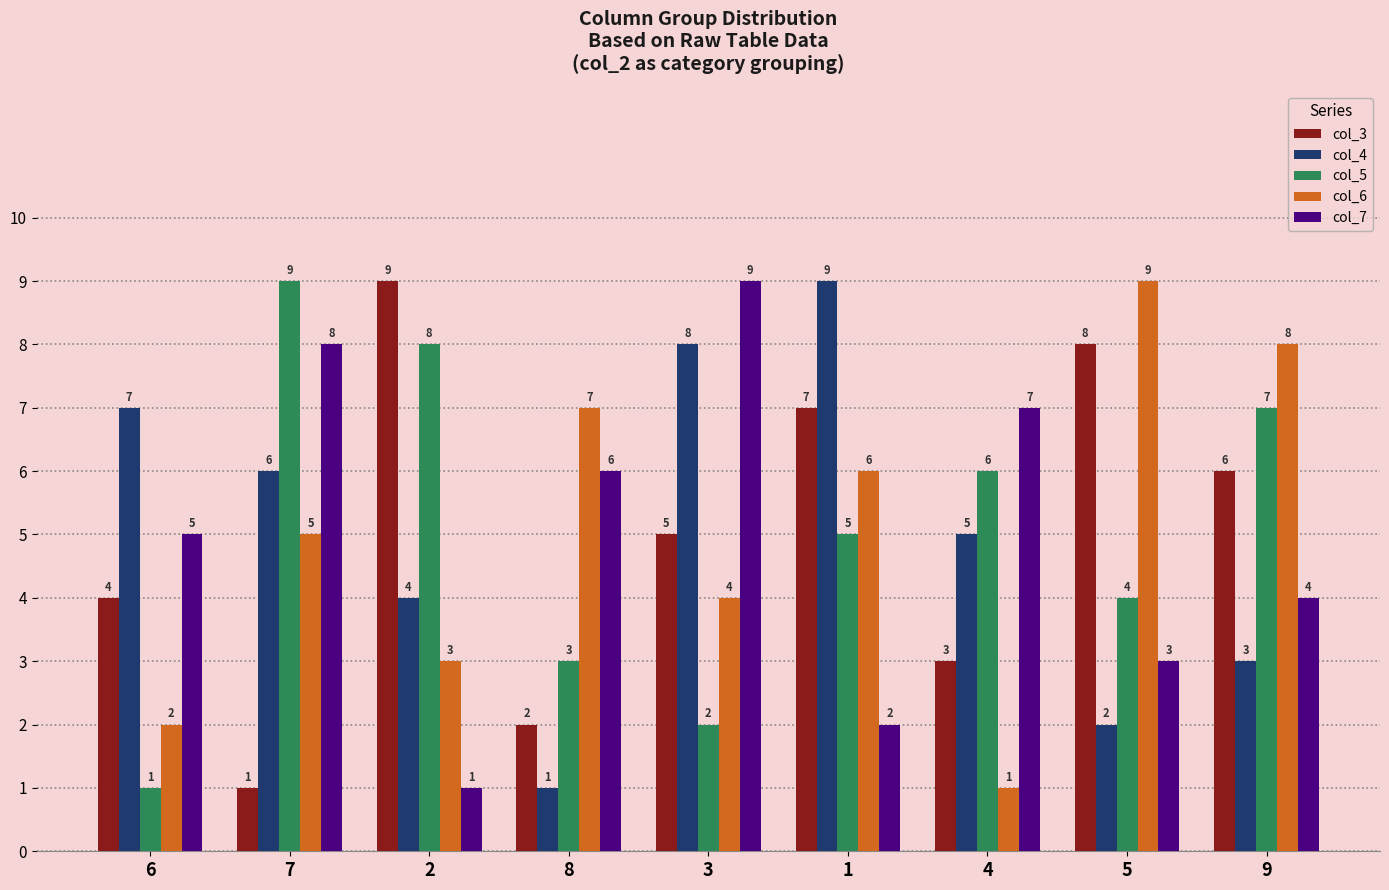

What are all the series names shown in the legend?

col_3, col_4, col_5, col_6, col_7